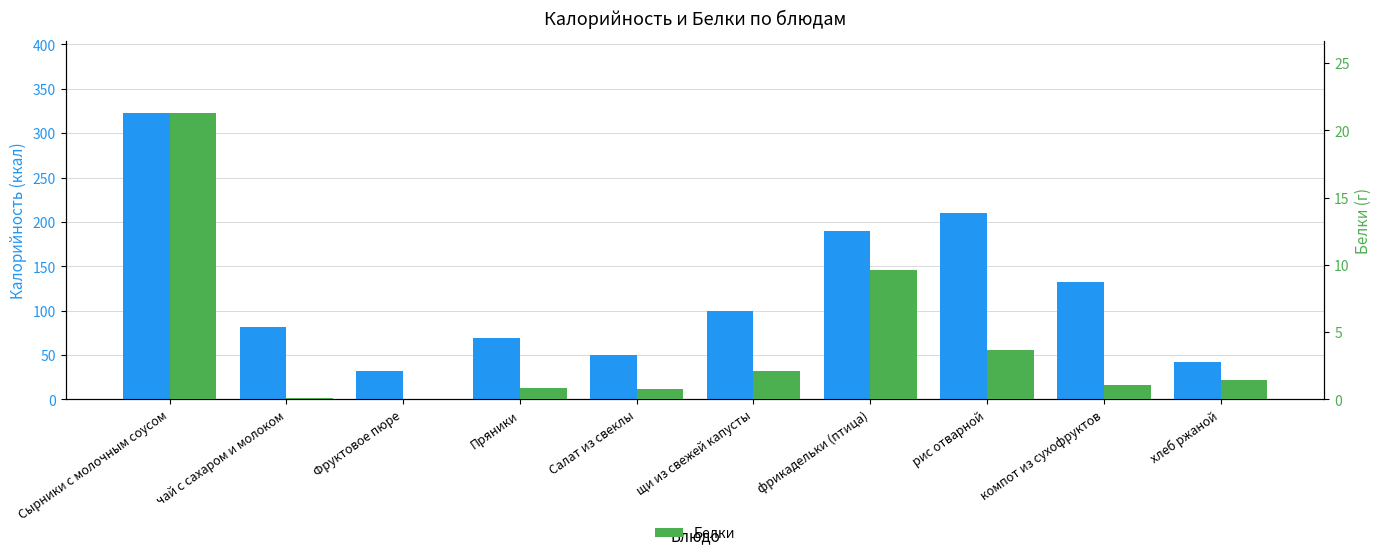

Is the value of Белки at Пряники greater than the value of Калорийность at рис отварной?

No